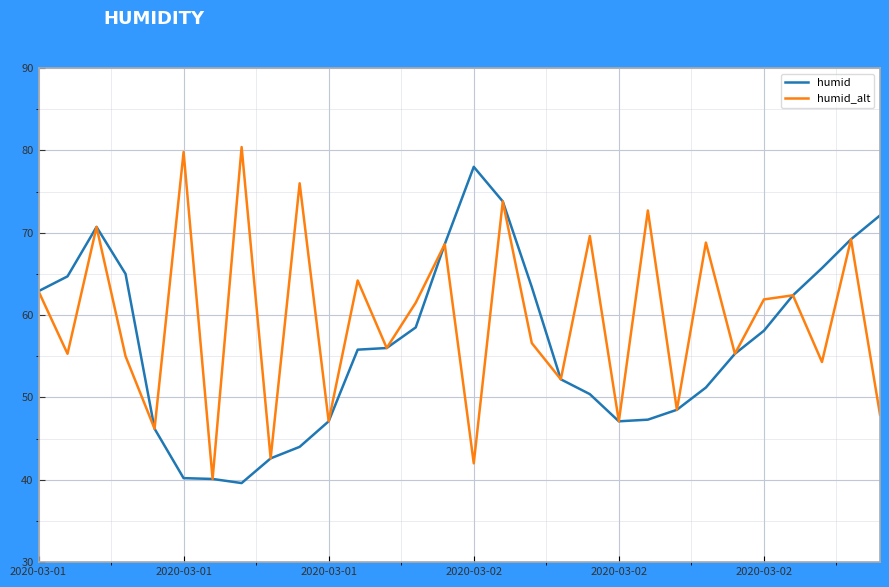

Which series has the largest total across all categories?

humid_alt